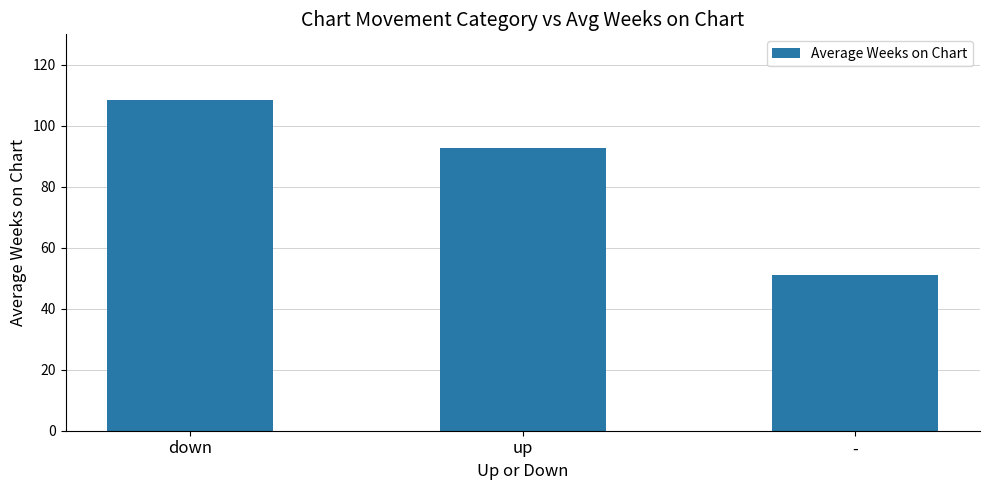

Reading left to right, list all the values displayed in this chart.

down=108.3	up=92.8	-=51.0